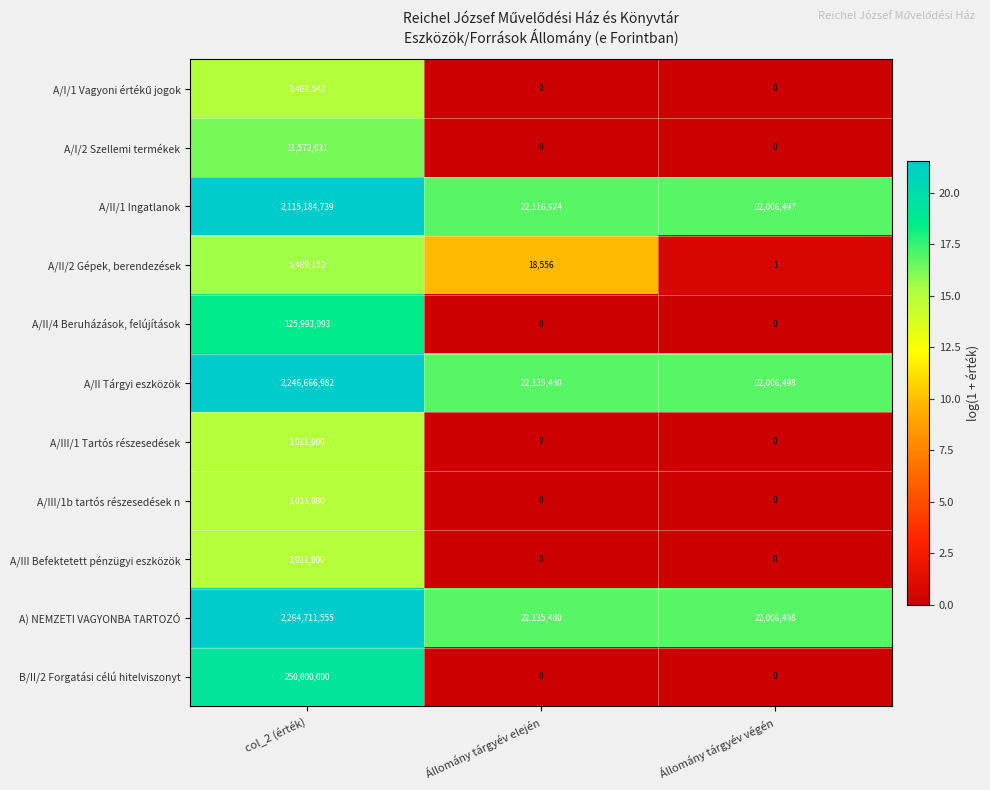

What is the difference between the highest and lowest values at Állomány tárgyév elején?

22135480